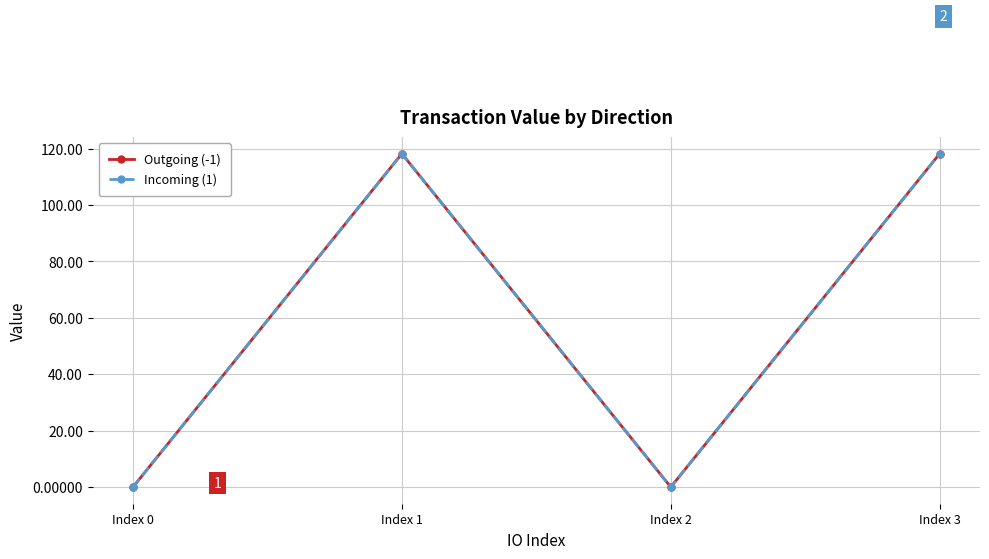

Is this an area chart (filled region under the line)?

No